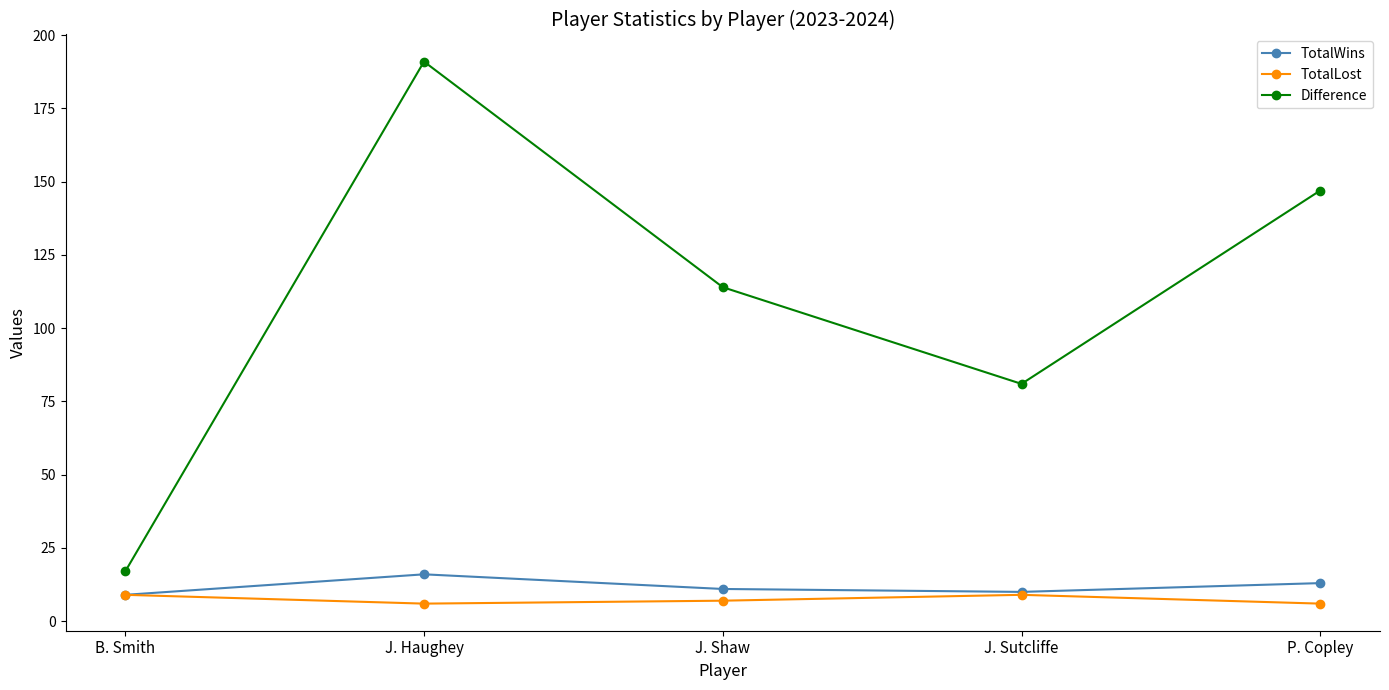

Read the Difference value at J. Sutcliffe, to the nearest 10.

80